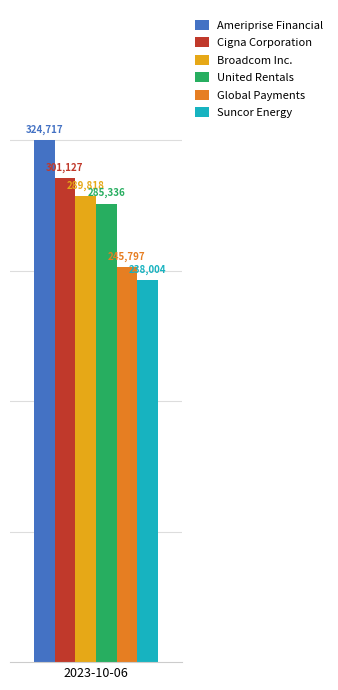

Does the chart contain any negative values?

No